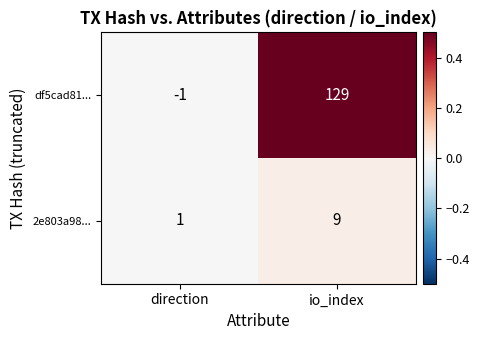

Rank the series at direction from highest to lowest value.

2e803a98..., df5cad81...